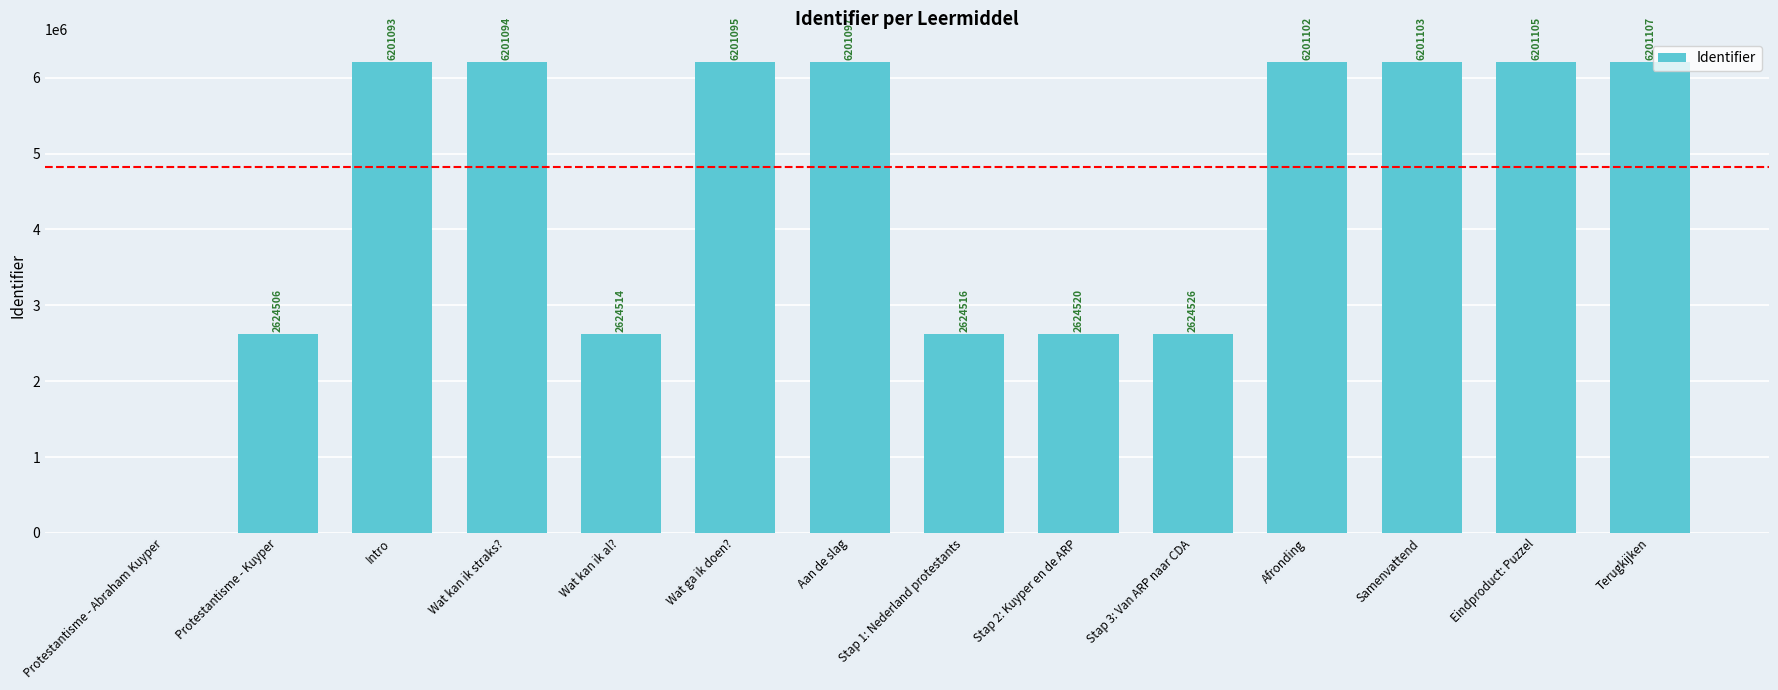

How many data points does each series have?

14